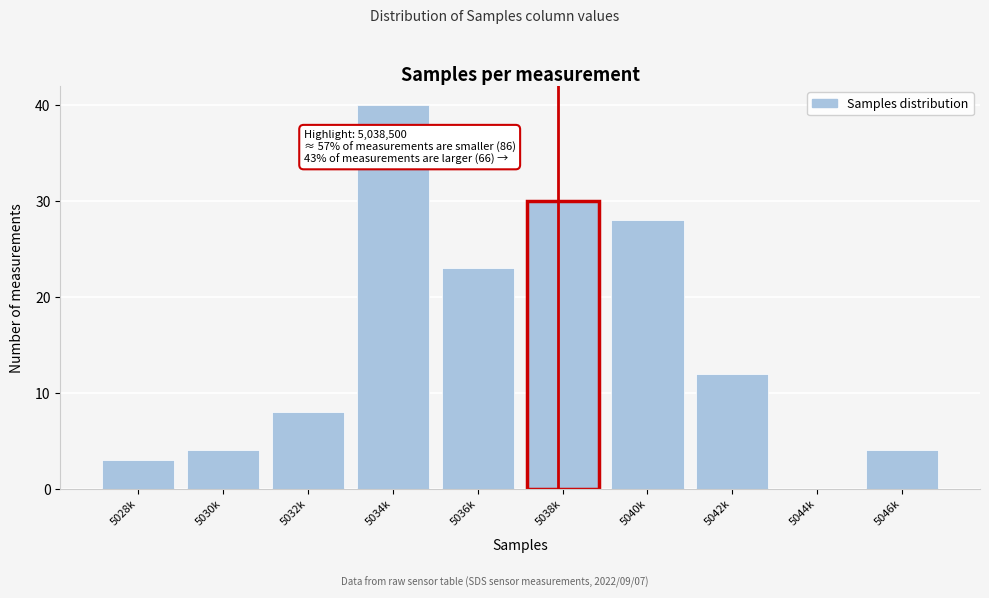

Reading left to right, transcribe all the data shown in this chart.

5028k=3	5030k=4	5032k=8	5034k=40	5036k=23	5038k=30	5040k=28	5042k=12	5044k=0	5046k=4